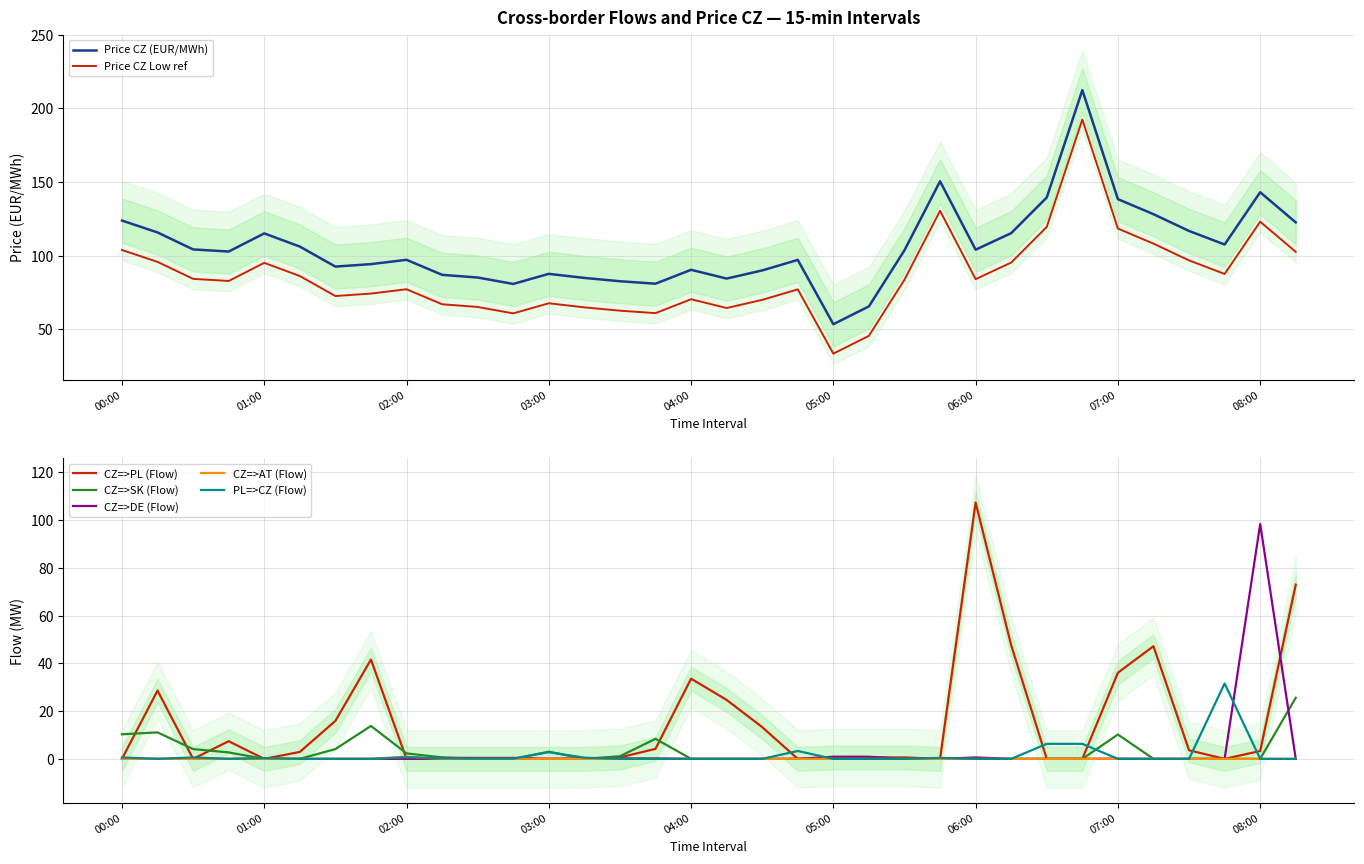

What is the lowest value of the Price CZ (EUR/MWh) series?

53.4